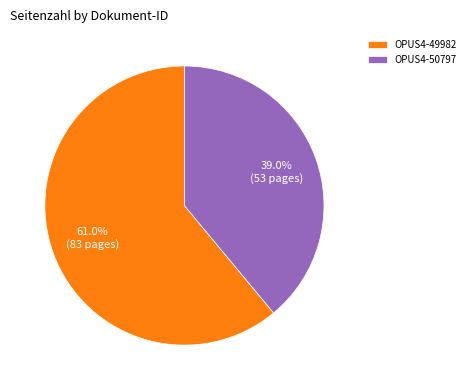

Which category has the smallest portion of the pie?

OPUS4-50797